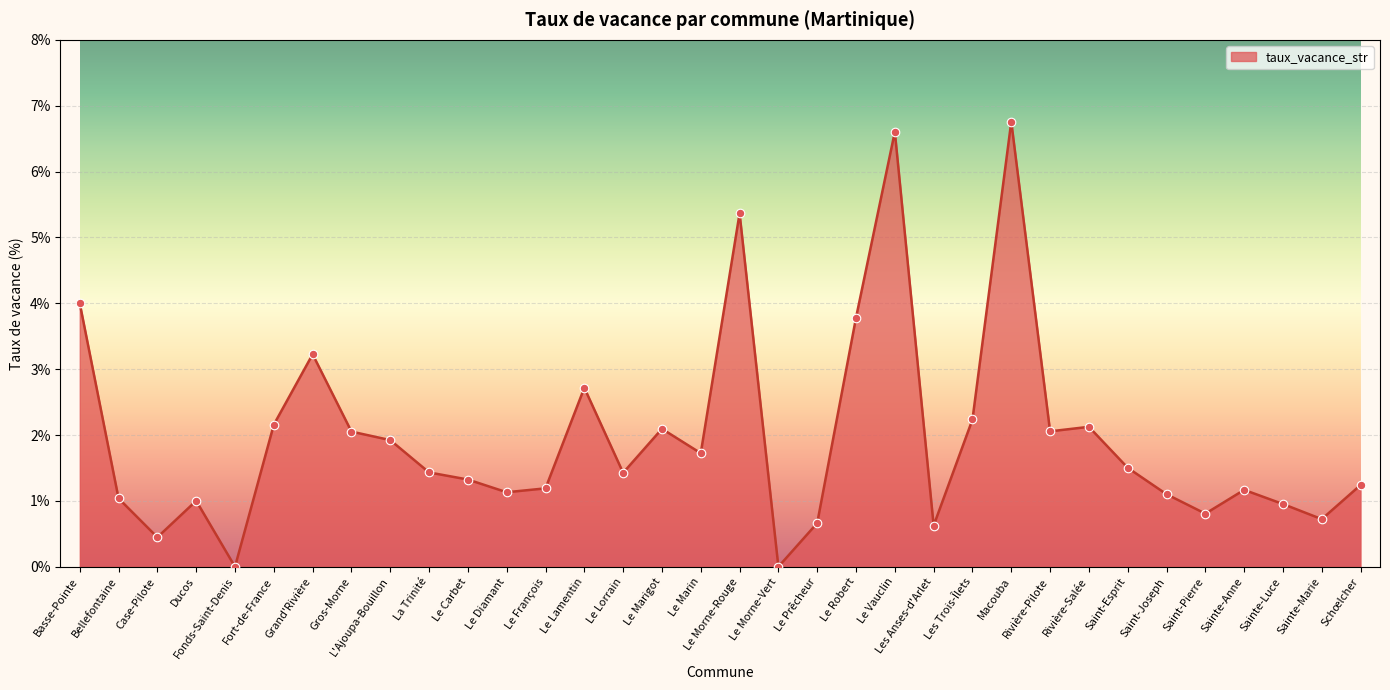

Between Le Prêcheur and Fonds-Saint-Denis, which is larger?

Le Prêcheur